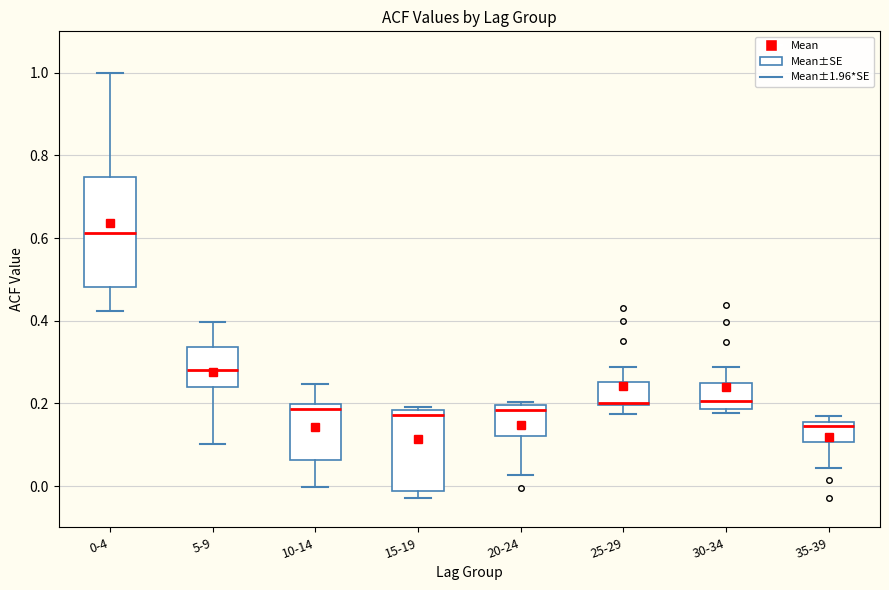

Which box is the tallest, from its lower edge to its upper edge?

0-4